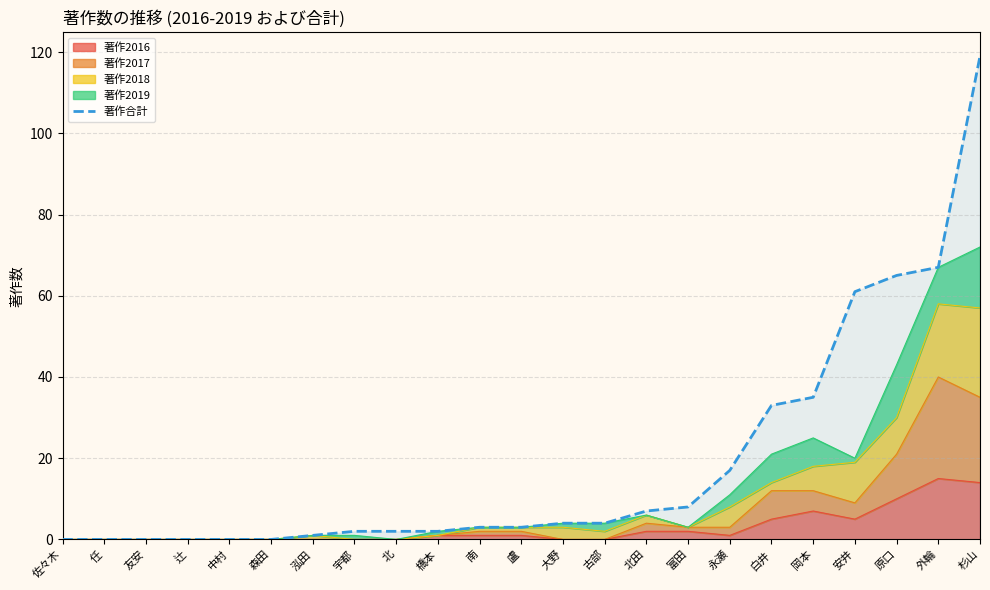

Is it true that the value at 白井 is 8?

False